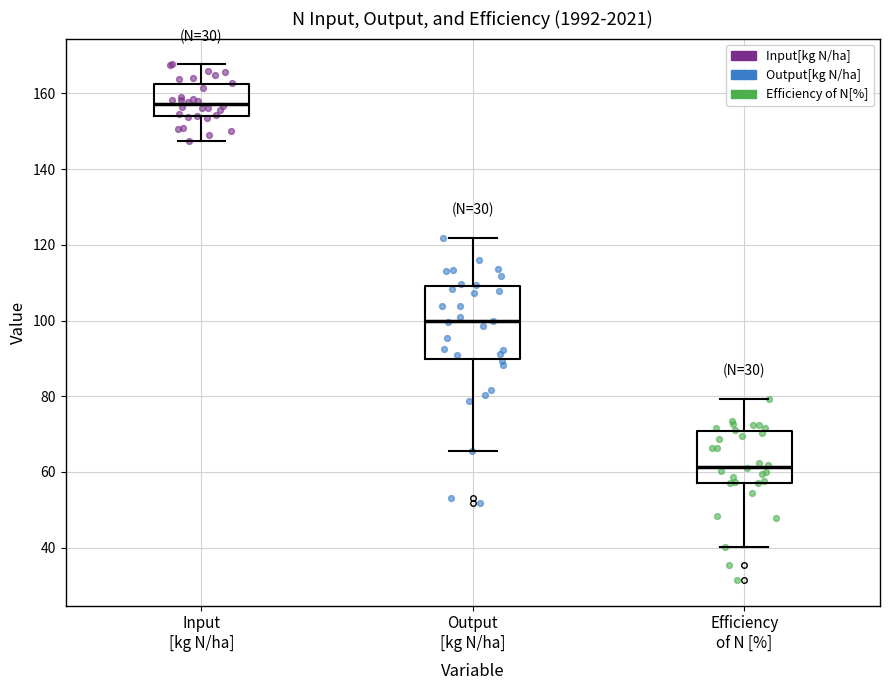

Which box has the lowest median line?

Efficiency of N [%]